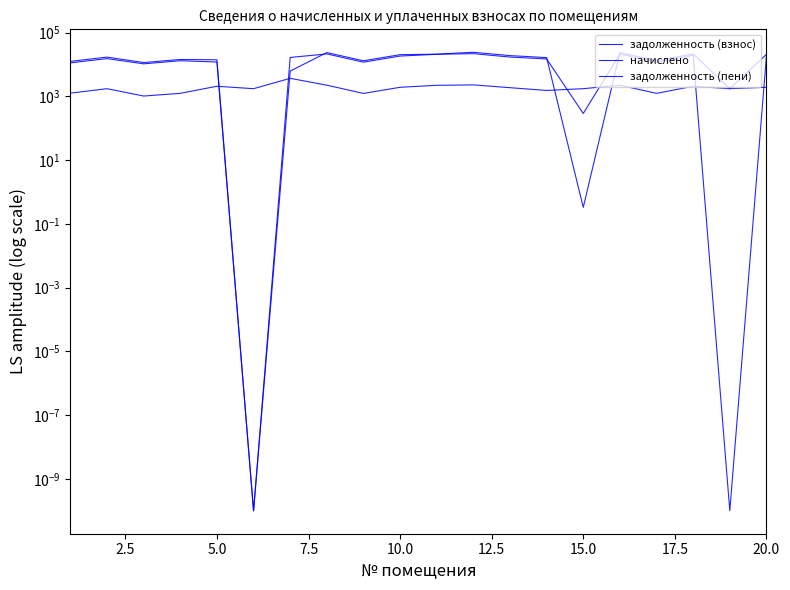

What is the highest value of the начислено series?

3679.7